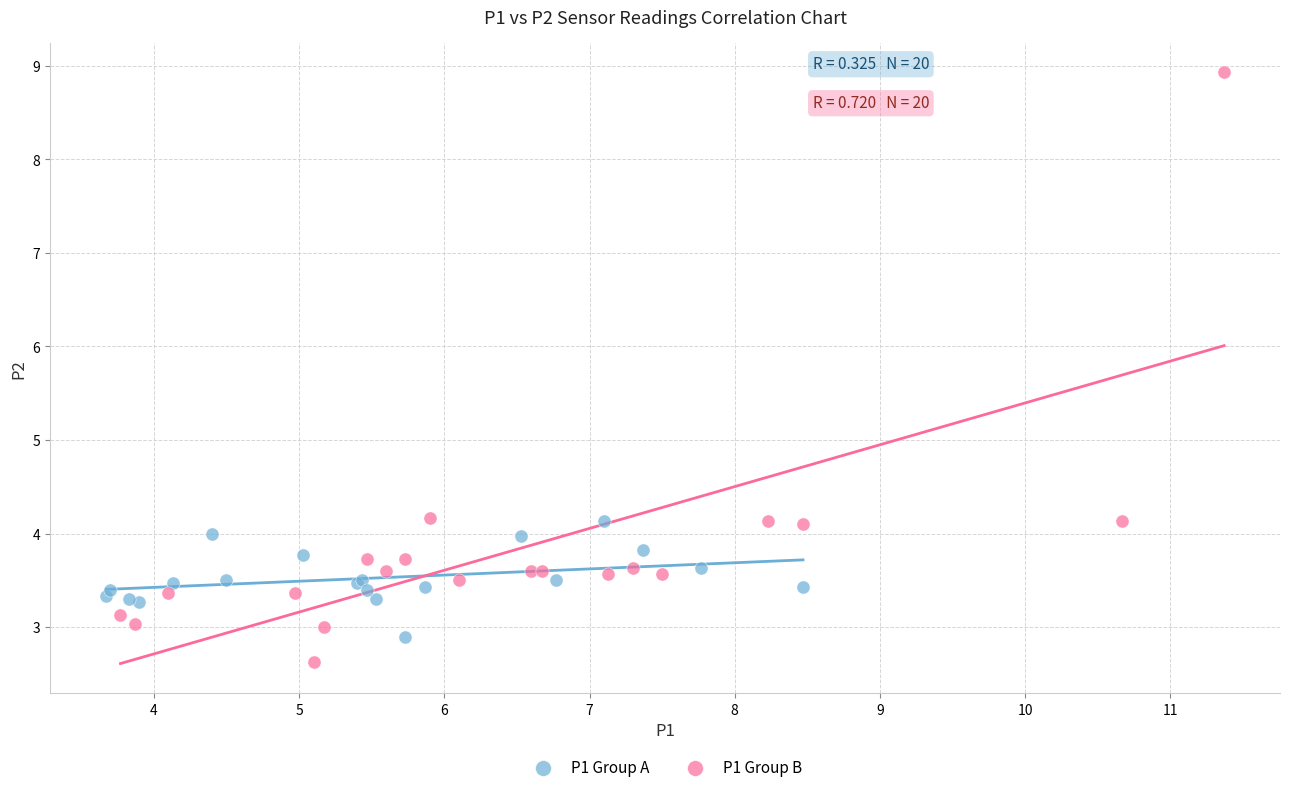

Which series has the largest Y range (max minus min)?

P1 Group B